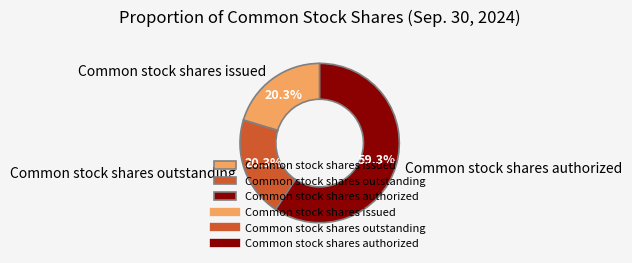

To the nearest percent, what portion does Common stock shares outstanding represent?

20%